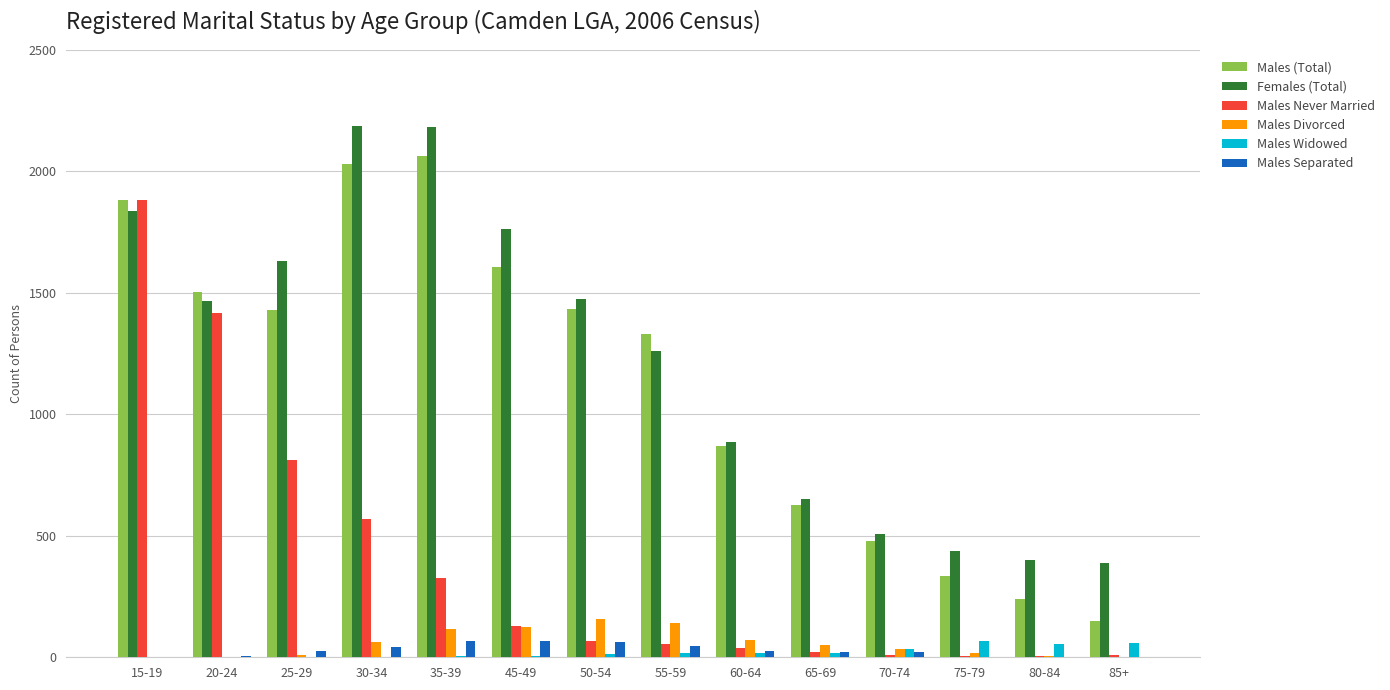

What is the approximate value of Females (Total) at 75-79, to the nearest 10?

440